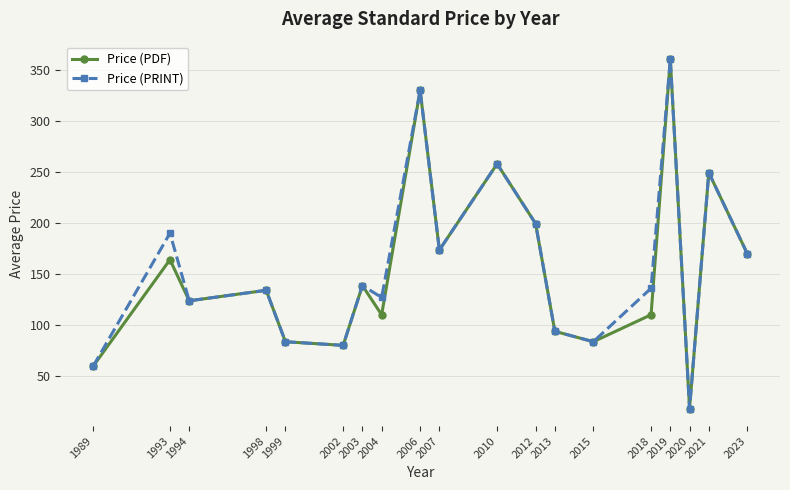

Which category has the lowest value across all series?

2020